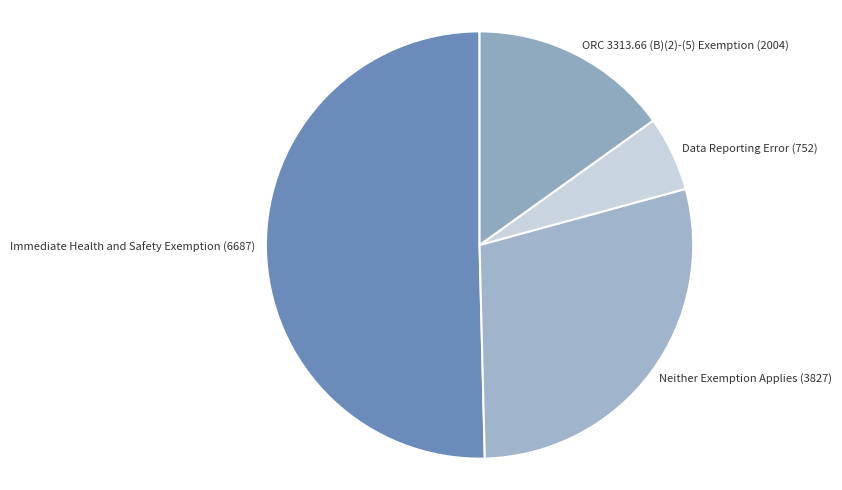

Is the sum of Neither Exemption Applies (3827) and Data Reporting Error (752) greater than half?

No